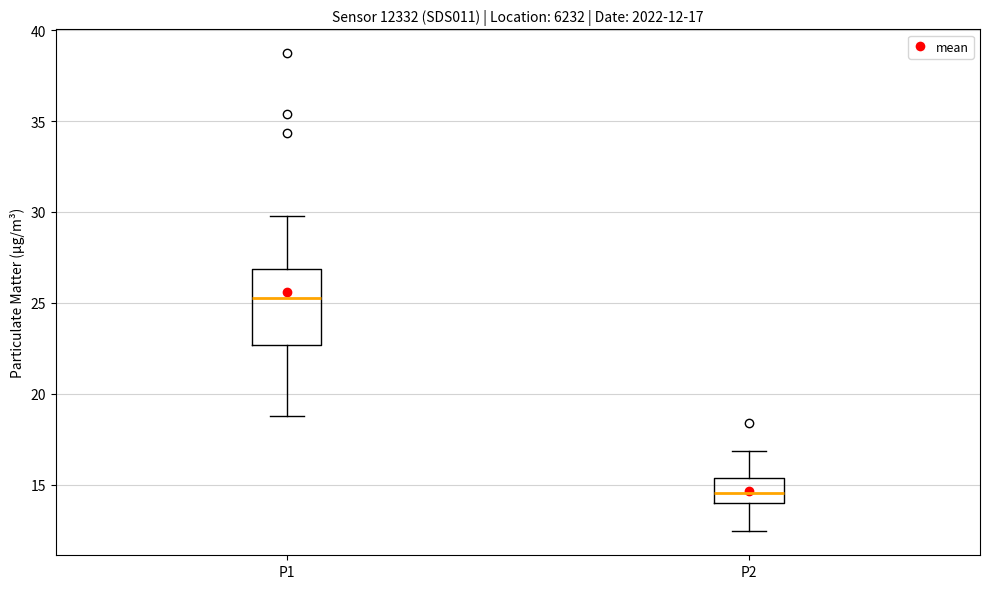

Which box has the lowest median line?

P2